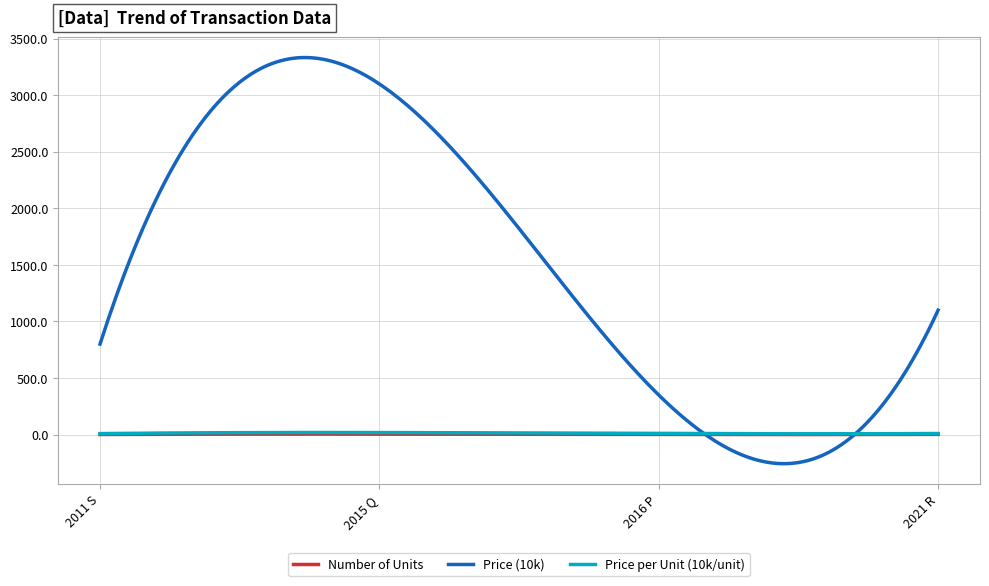

What are all the series names shown in the legend?

Number of Units, Price (10k), Price per Unit (10k/unit)